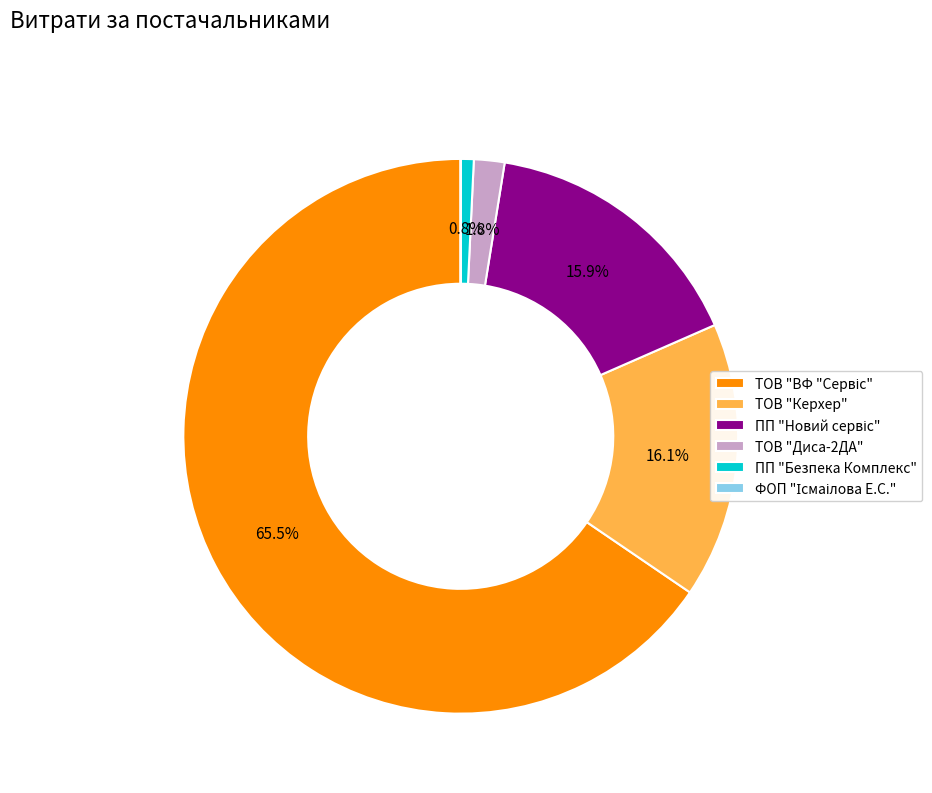

True or false: ТОВ "Керхер" accounts for 1% of the total.

False